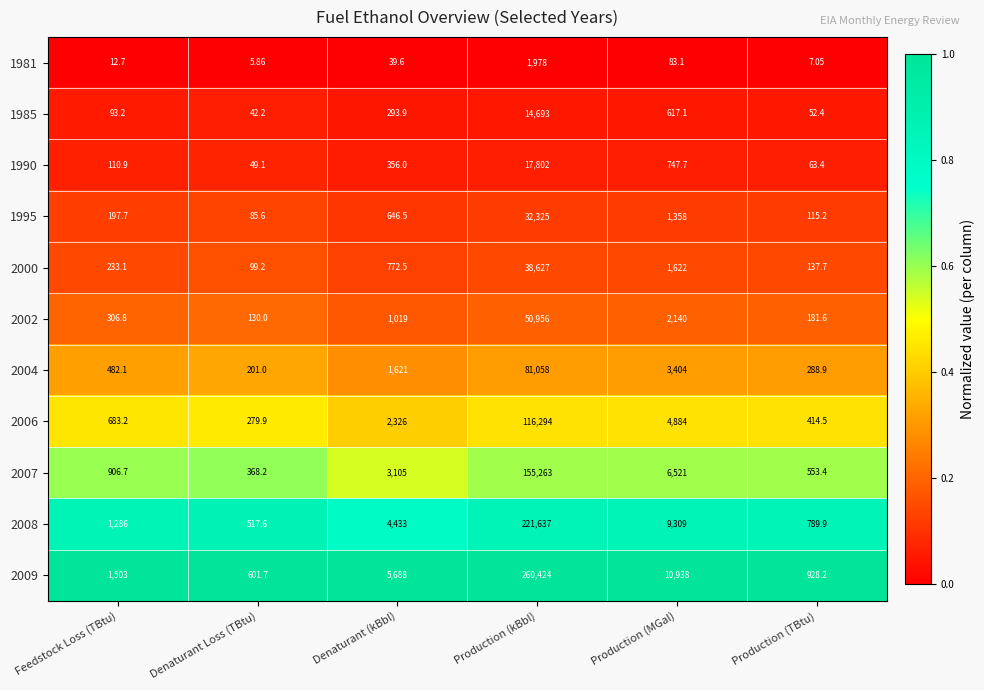

Rank the categories by 1995 value from lowest to highest.

Denaturant Loss (TBtu), Production (TBtu), Feedstock Loss (TBtu), Denaturant (kBbl), Production (MGal), Production (kBbl)